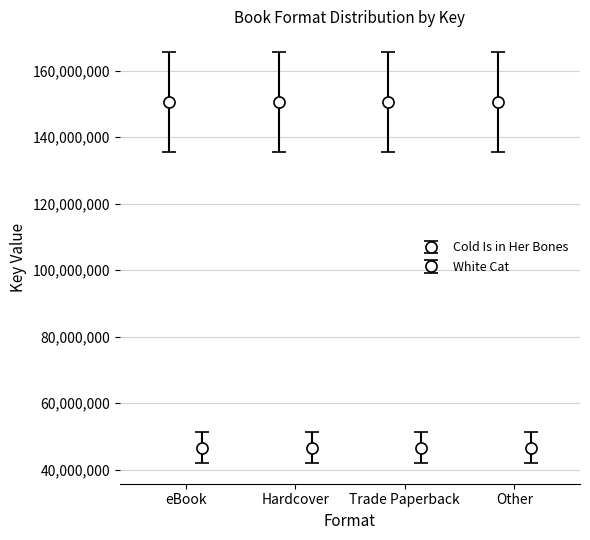

How many groups of bars are there?

4